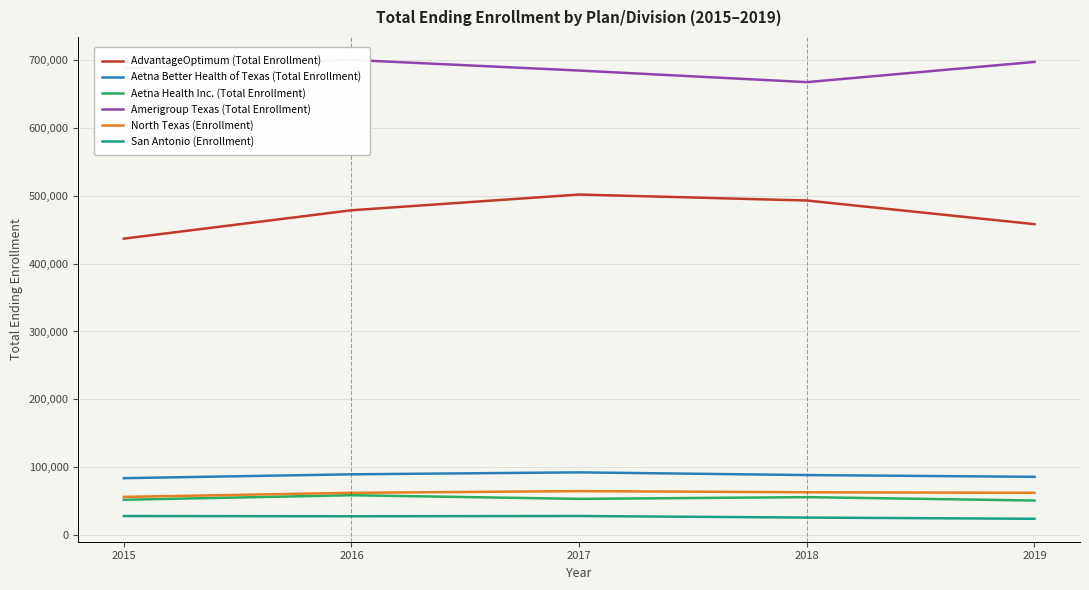

Is it true that AdvantageOptimum (Total Enrollment) equals 493311 at 2018?

True